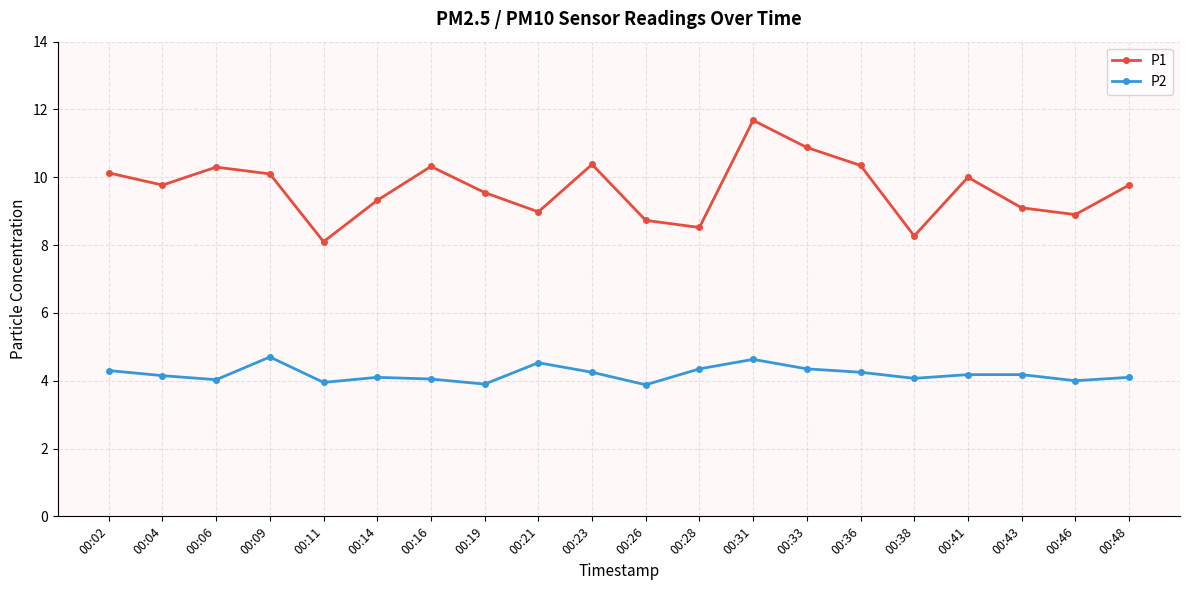

Rank the series at 00:06 from lowest to highest value.

P2, P1